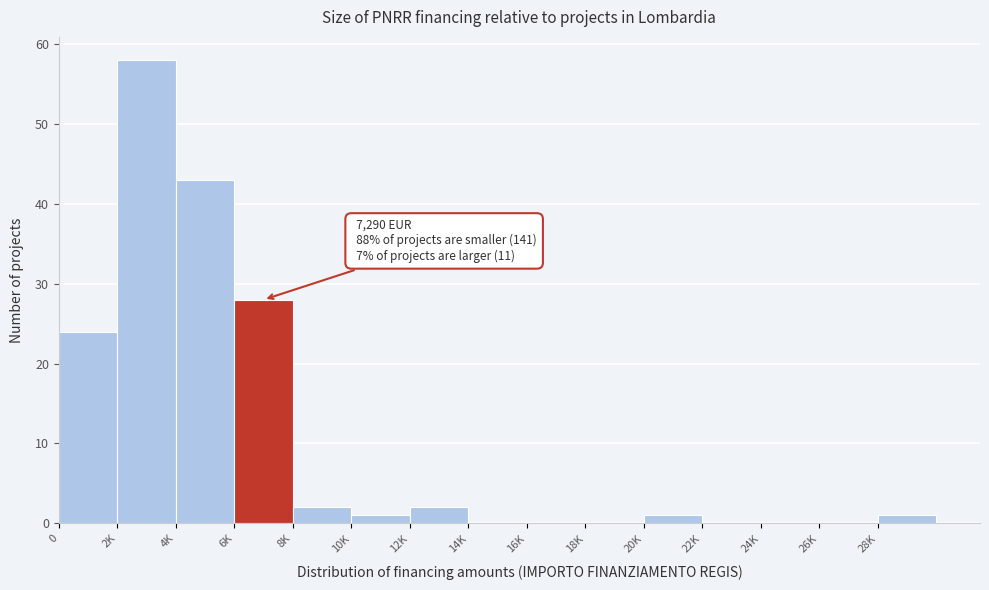

Reading left to right, extract all data points from this chart.

0=24	2K=58	4K=43	6K=28	8K=2	10K=1	12K=2	14K=0	16K=0	18K=0	20K=1	22K=0	24K=0	26K=0	28K=1